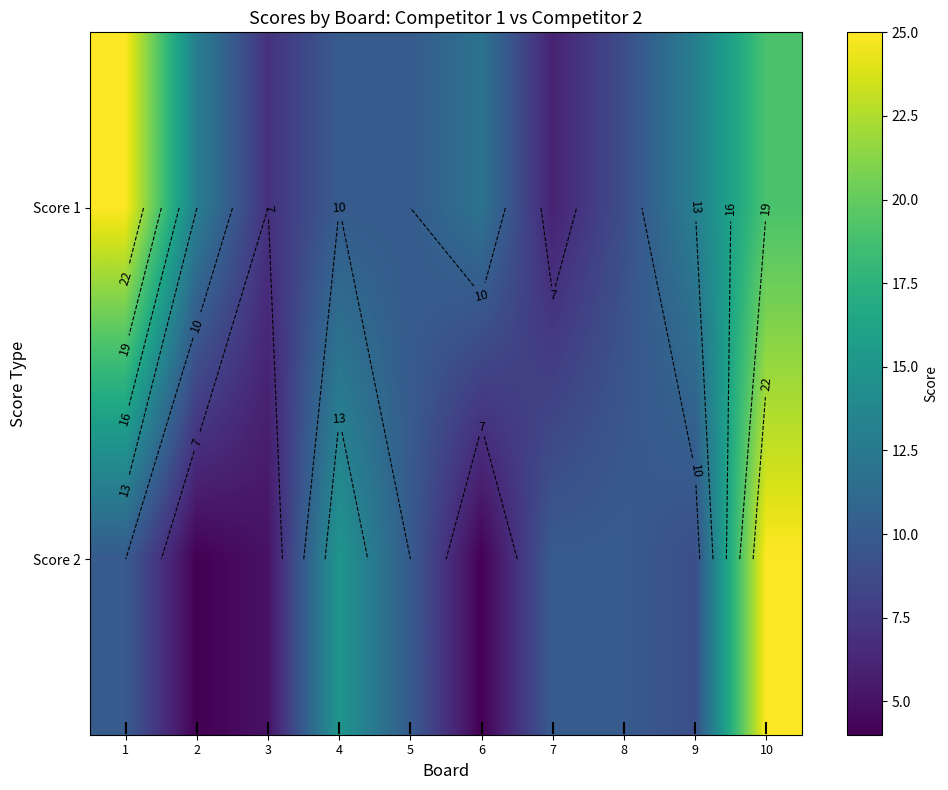

What is the average value of the Score 2 series?

10